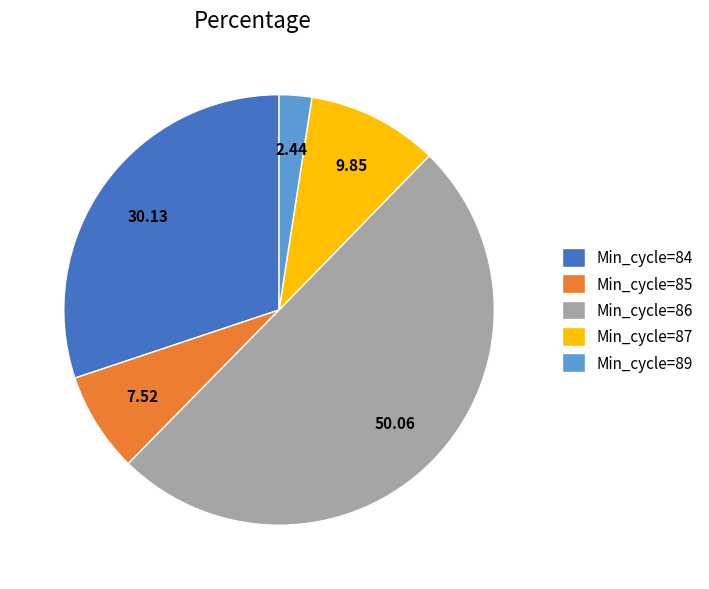

Which category has the biggest portion of the pie?

Min_cycle=86